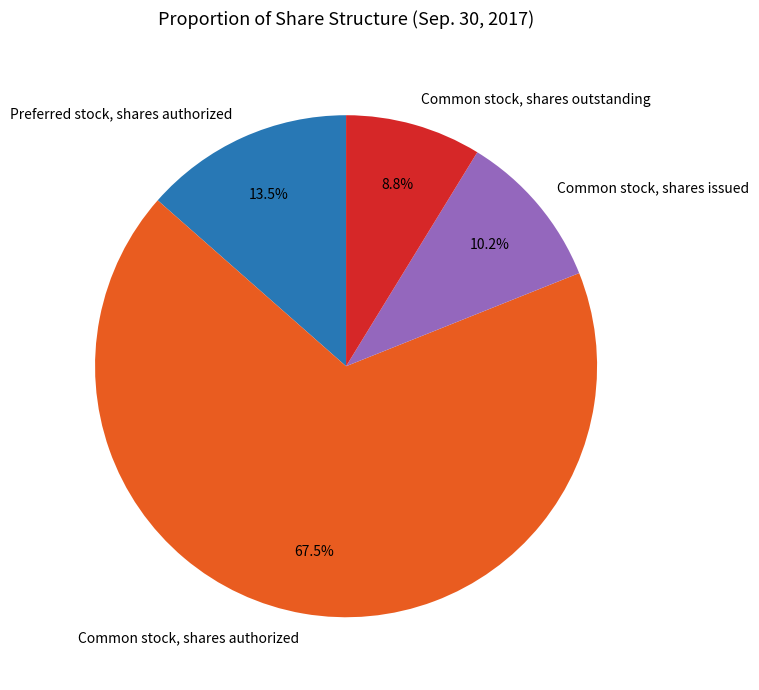

How many slices are in this pie chart?

4